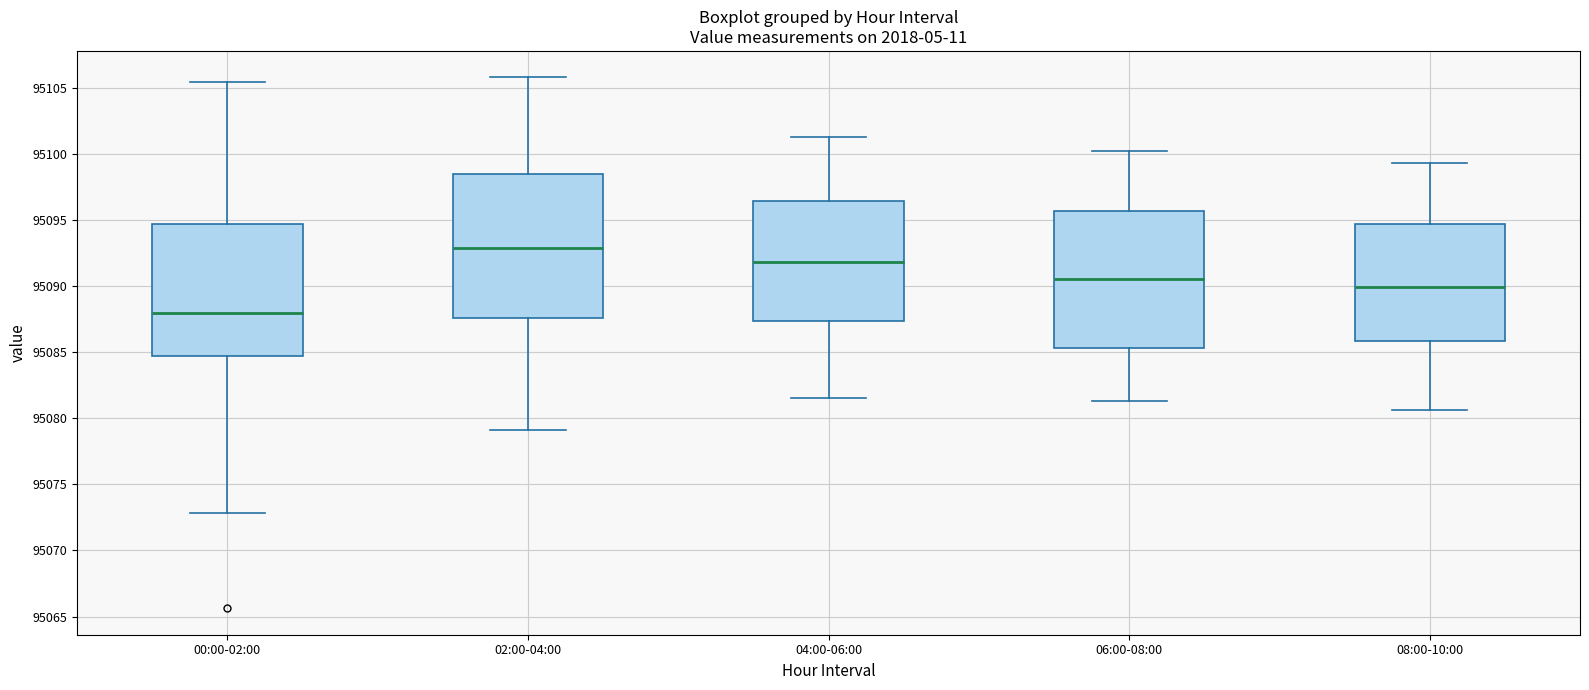

Reading left to right, read every box against the y-axis: the position of its median line, the range the box covers, and the ends of its whiskers. The values are not printed on the chart, so give them approximately, as read against the axis.

00:00-02:00: median 95088.0, box 95084.5 to 95094.5, whiskers 95073.0 to 95105.5
02:00-04:00: median 95093.0, box 95087.5 to 95098.5, whiskers 95079.0 to 95106.0
04:00-06:00: median 95092.0, box 95087.5 to 95096.5, whiskers 95081.5 to 95101.5
06:00-08:00: median 95090.5, box 95085.5 to 95095.5, whiskers 95081.5 to 95100.0
08:00-10:00: median 95090.0, box 95086.0 to 95094.5, whiskers 95080.5 to 95099.5